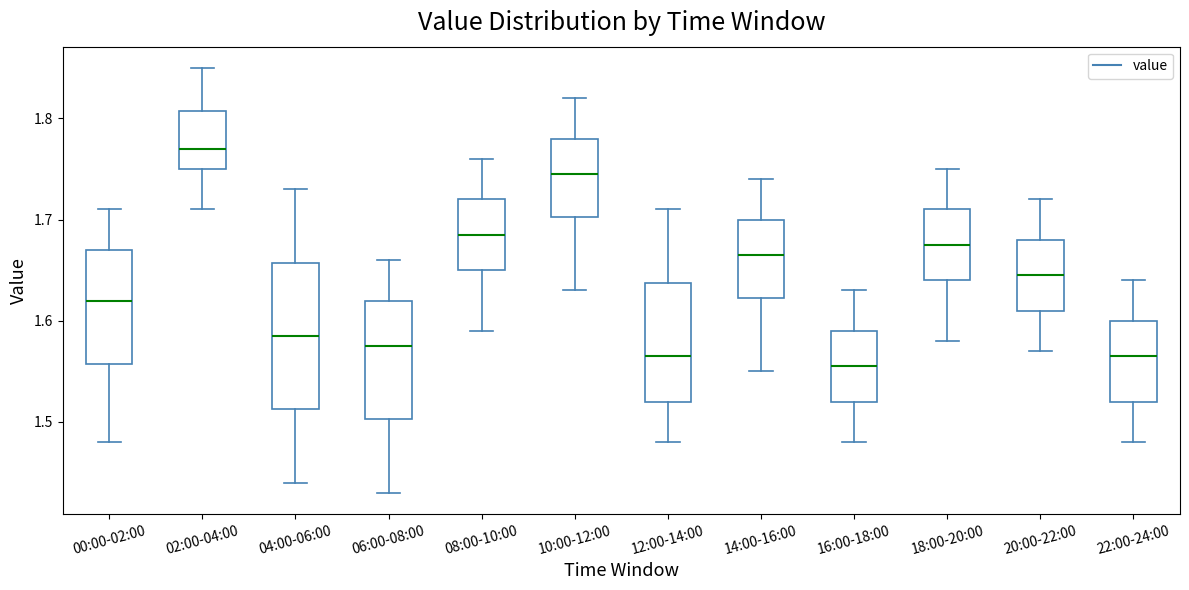

Comparing the boxes themselves (not the whiskers), which one is the tallest?

04:00-06:00